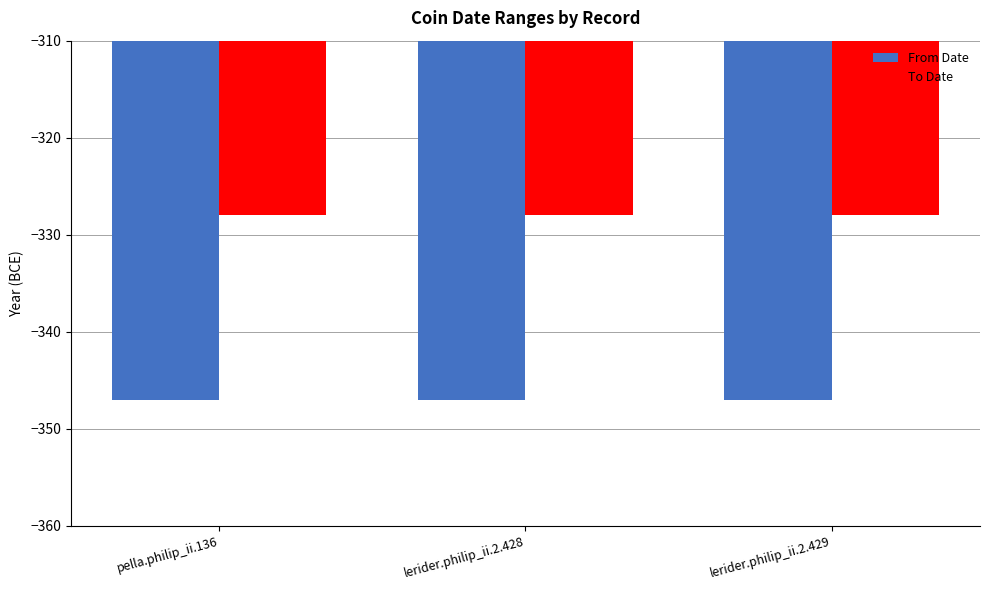

The value of From Date at lerider.philip_ii.2.429 is -347. True or false?

True